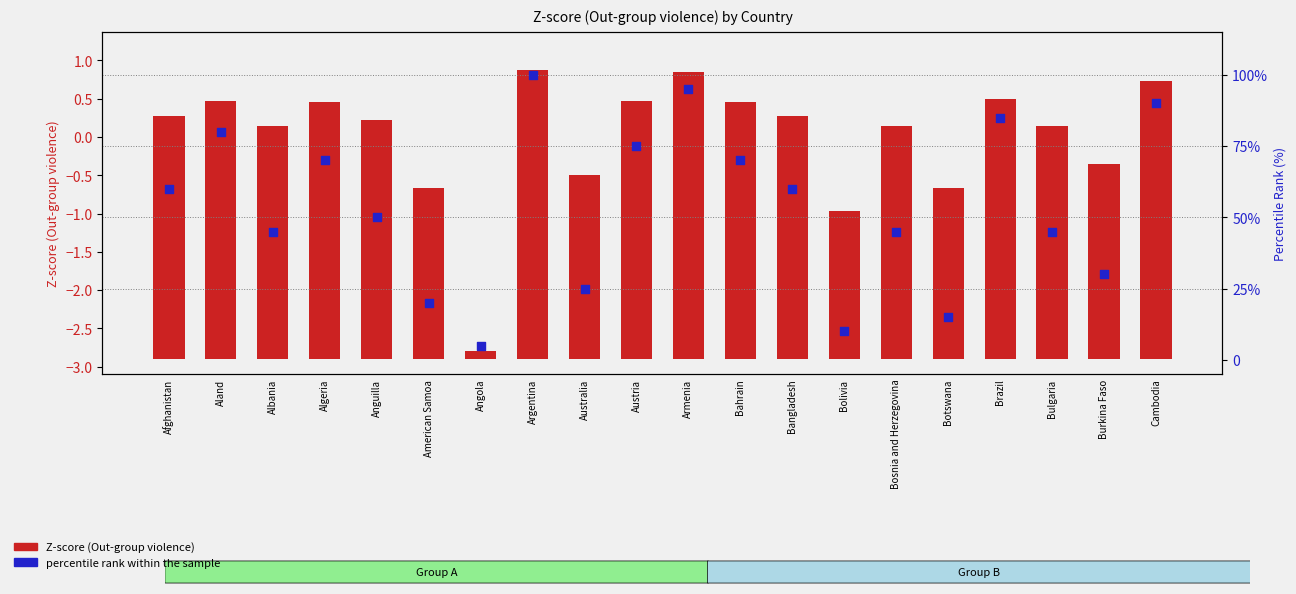

What are all the series names shown in the legend?

Z-score (Out-group violence), percentile rank within the sample